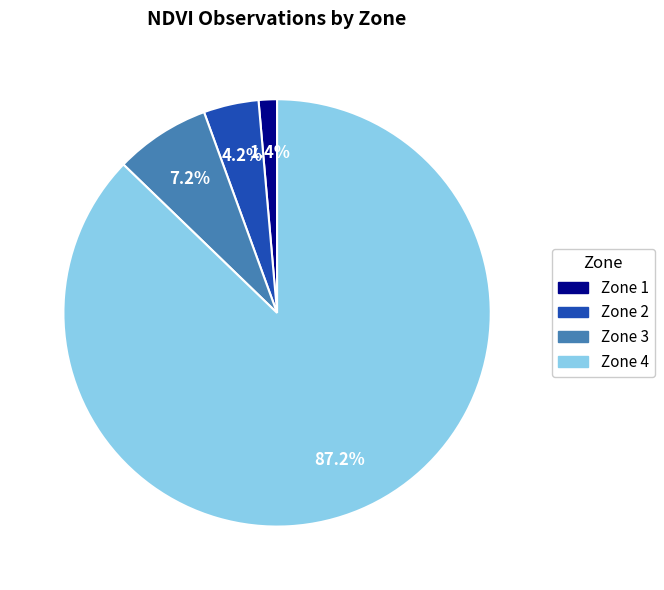

To the nearest percent, what is the average slice percentage?

25%